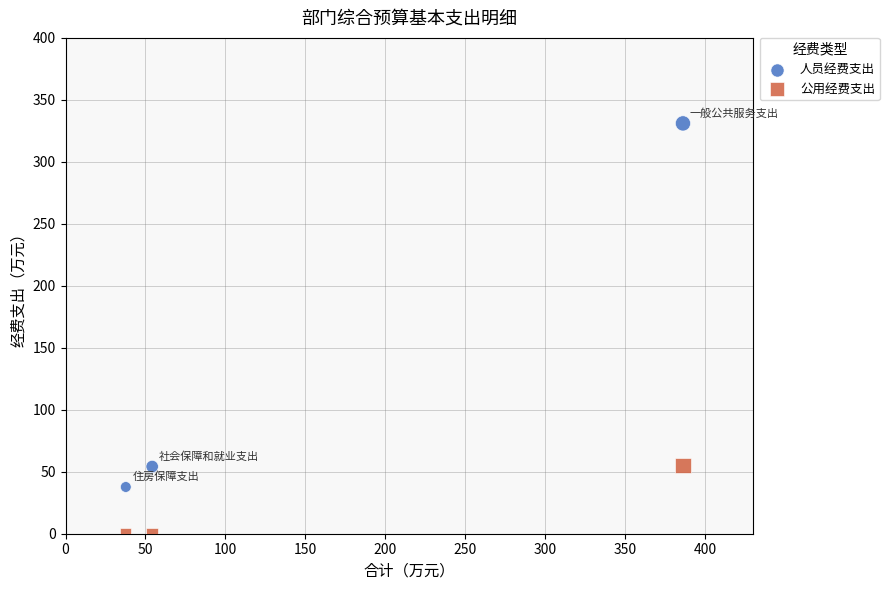

Which series has the largest Y range (max minus min)?

人员经费支出